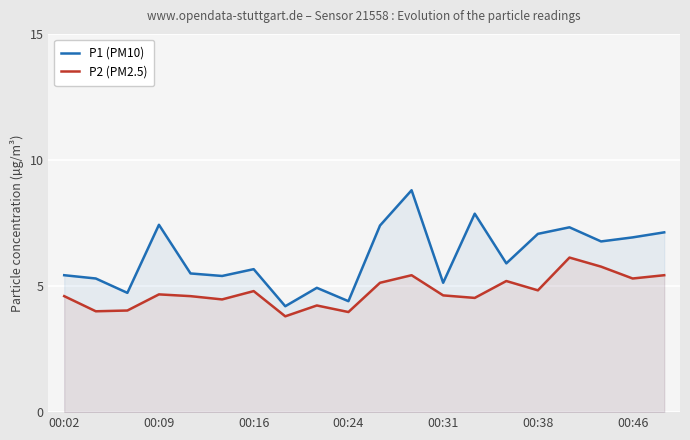

The P1 (PM10) series shows 3.1 at 14. True or false?

False